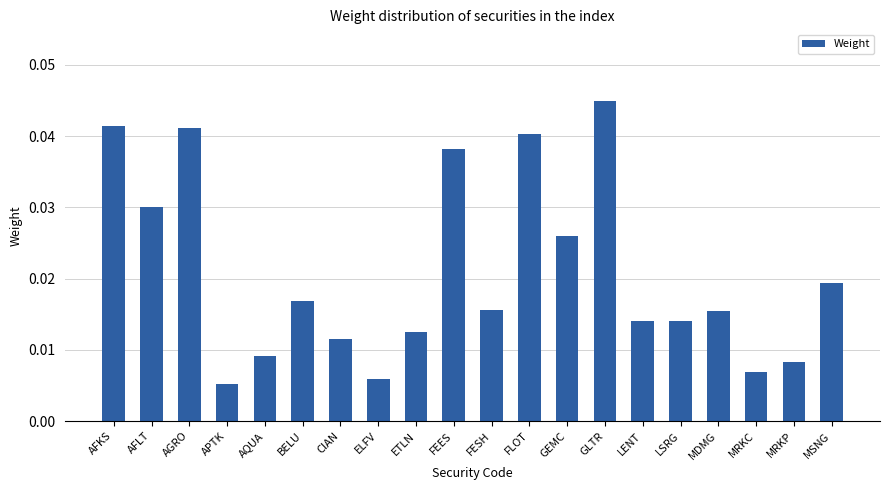

Between MRKC and GLTR, which is larger?

GLTR